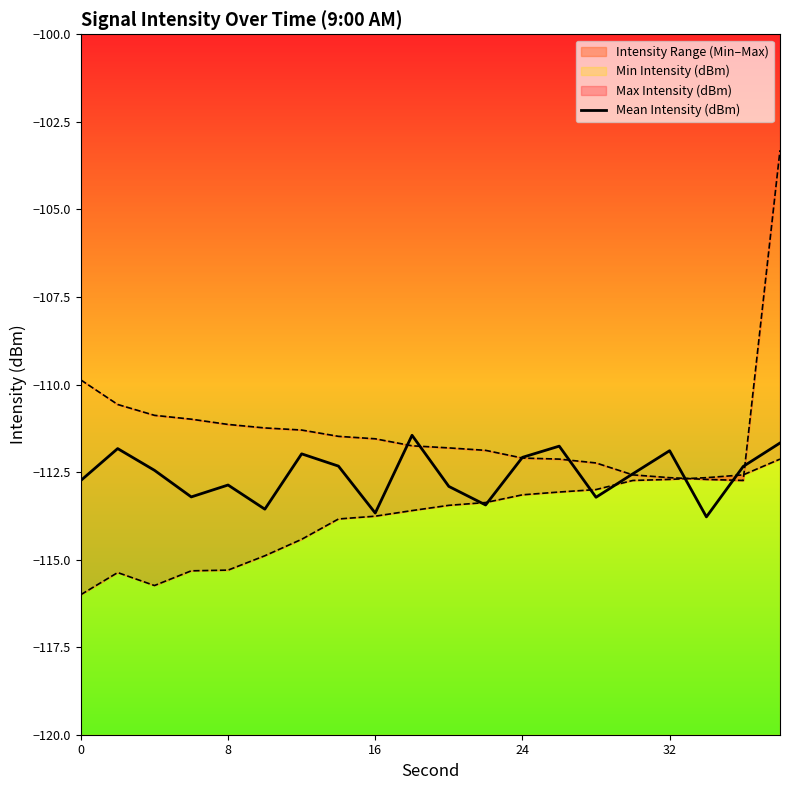

The value of Mean Intensity (dBm) at 24 is -112.1. True or false?

True